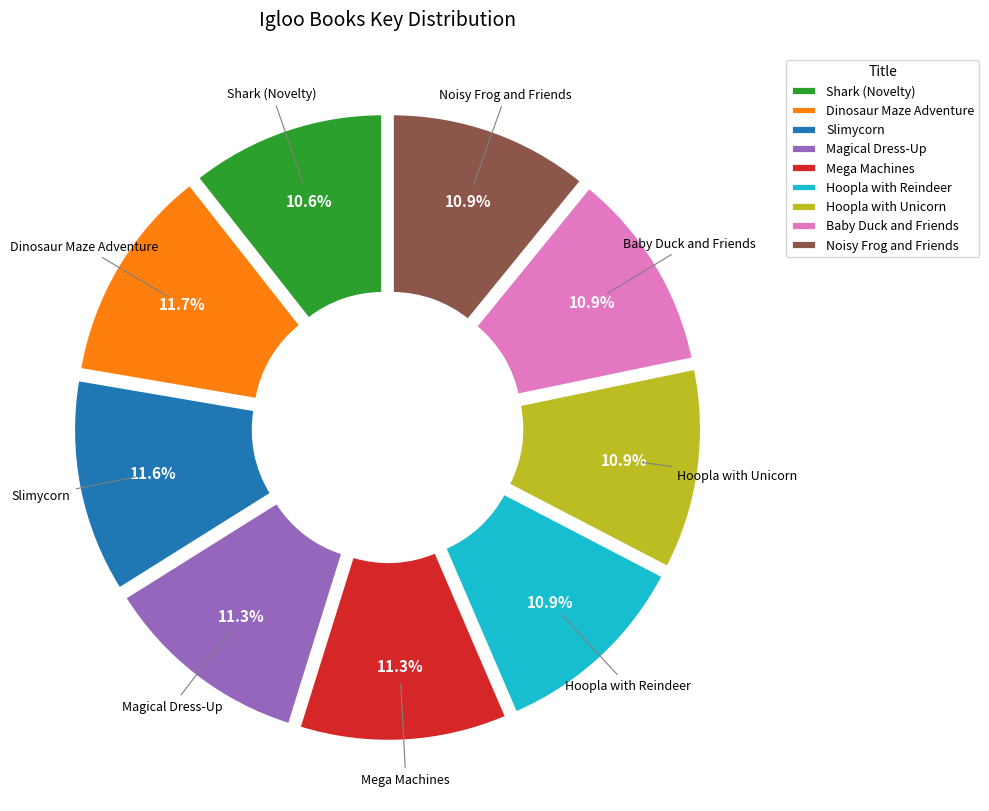

To the nearest percent, what is the difference between the largest and smallest slice percentages?

1%